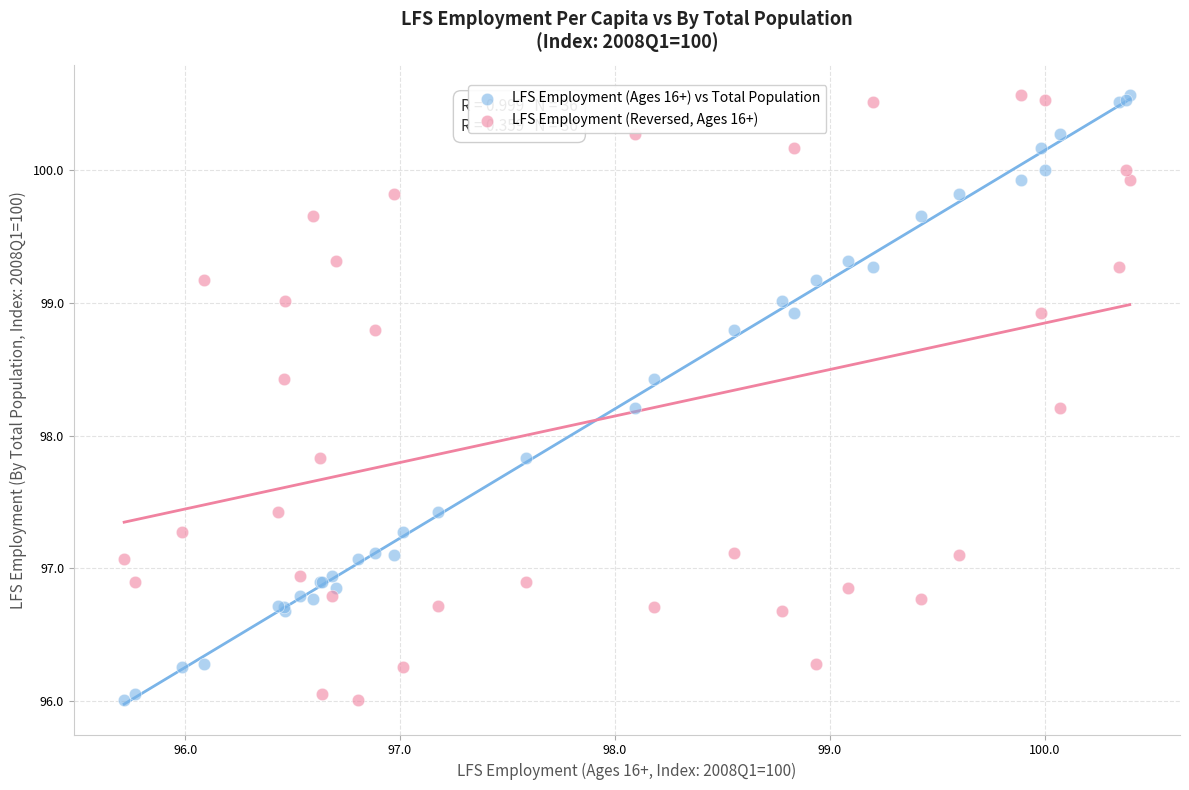

What is the X range (max minus min) for the scatter plot?

4.7